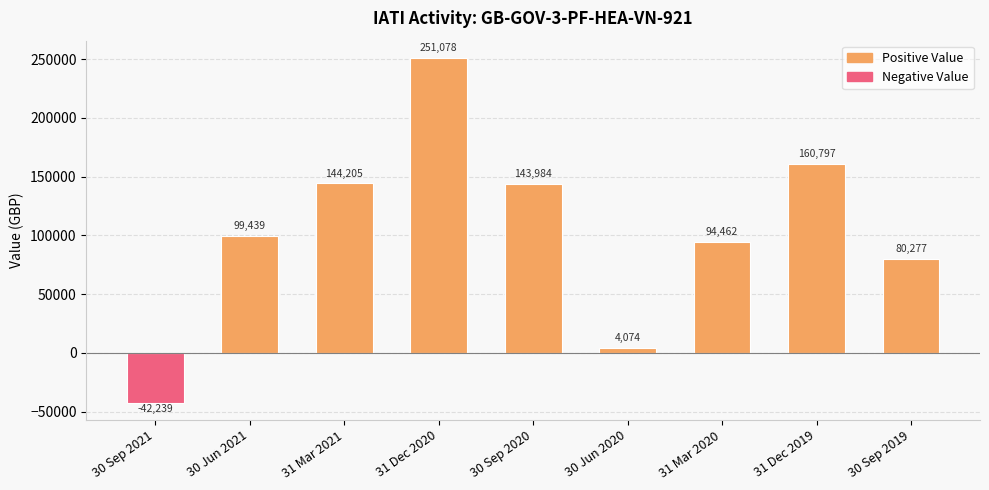

What is the value of the 7th bar from the left?

94462.4